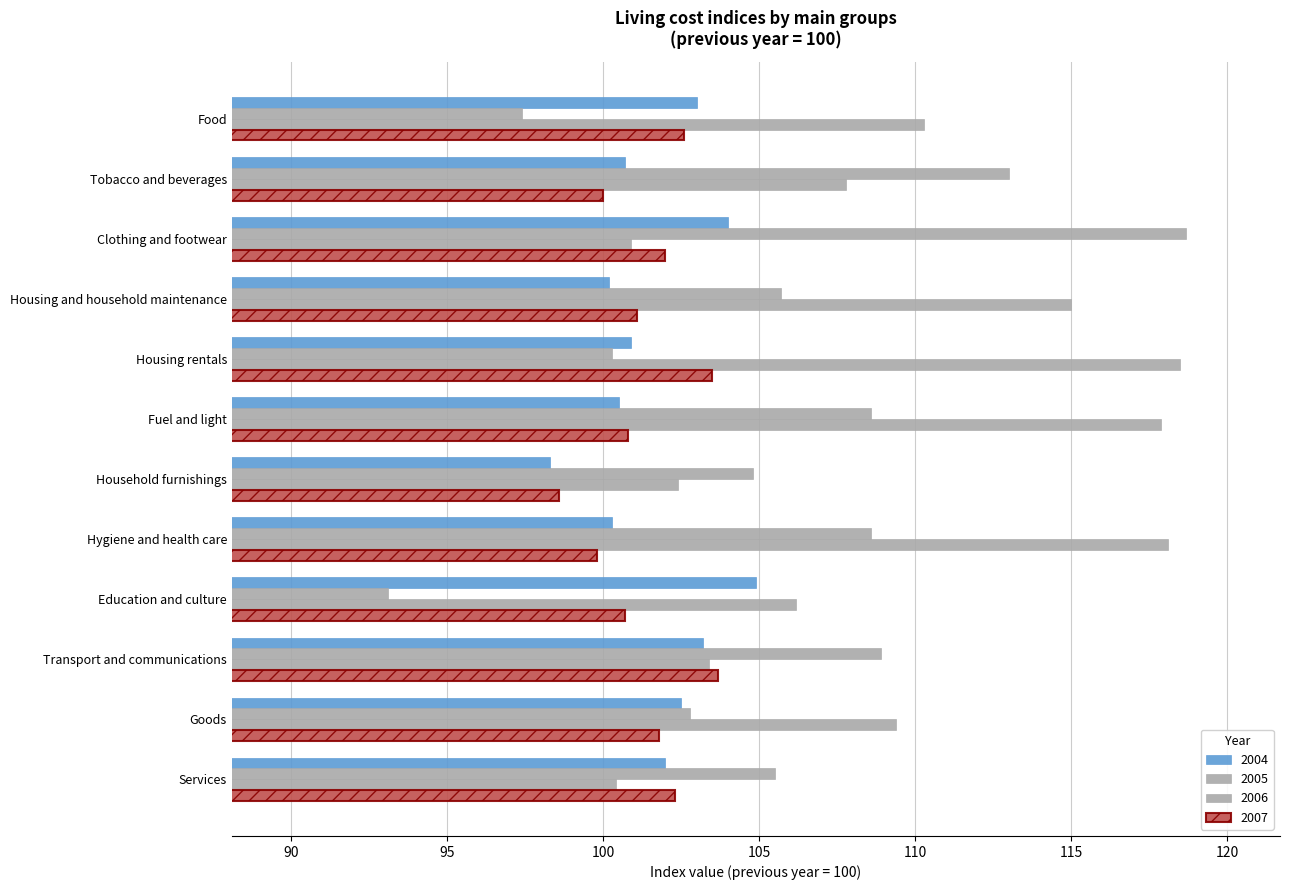

What is the minimum value for 2005?

93.1